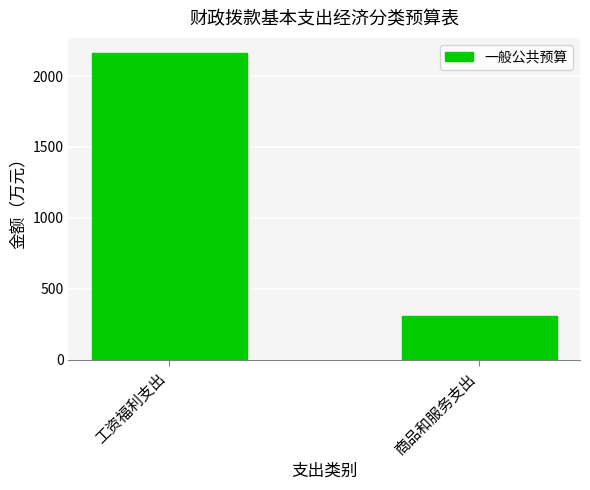

Reading right to left, extract all data points from this chart.

309.4	2161.1